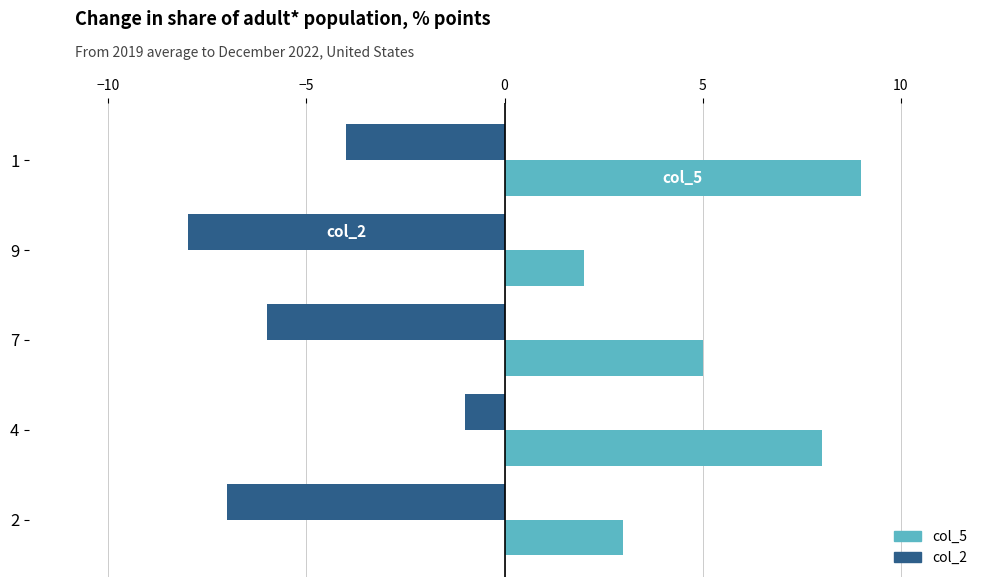

At which category is the sum across all series the highest?

4